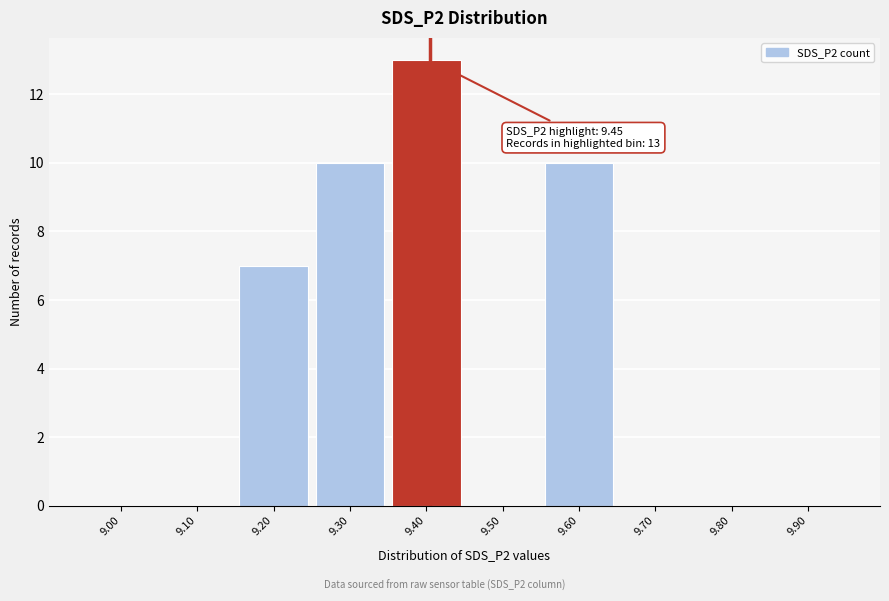

Reading left to right, extract all data points from this chart.

9.00=0	9.10=0	9.20=7	9.30=10	9.40=13	9.50=0	9.60=10	9.70=0	9.80=0	9.90=0